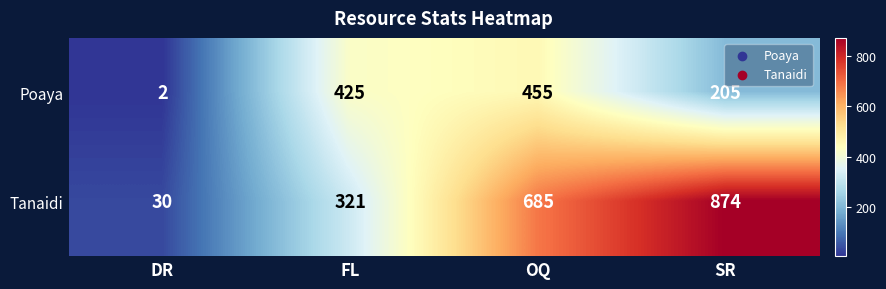

List the series in order of their peak value, highest first.

Tanaidi, Poaya